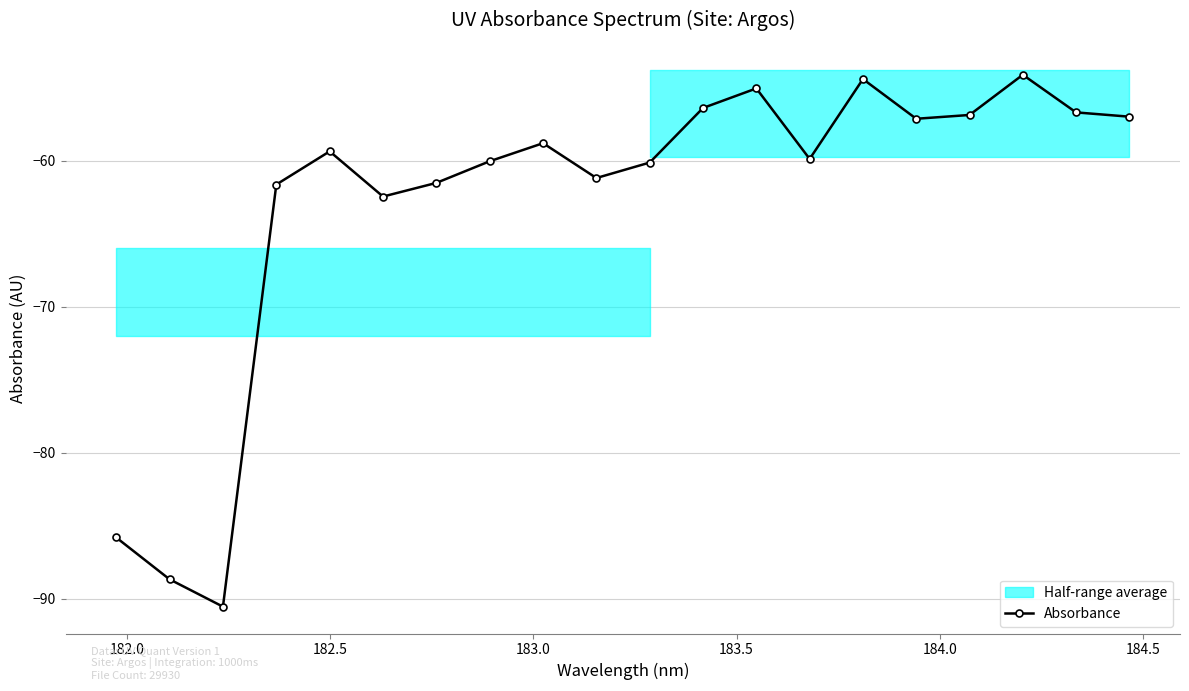

What is the value of the 13th point from the left?

-55.0